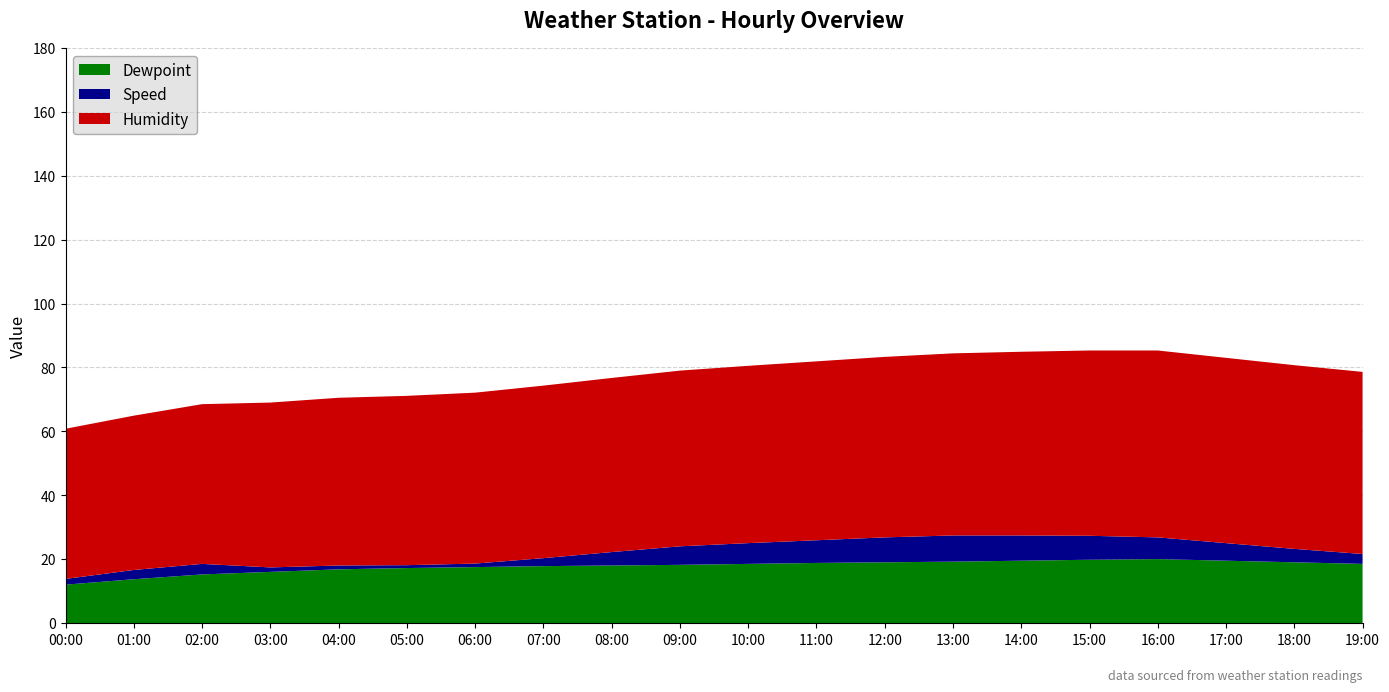

Reading left to right, extract all data points from this chart.

Dewpoint: 12.0	13.7	15.2	16.0	16.8	17.2	17.5	17.8	18.0	18.2	18.5	18.8	19.0	19.2	19.5	19.8	20.0	19.5	19.0	18.5
Speed: 1.8	2.9	3.3	1.4	1.2	0.9	1.1	2.5	4.2	5.8	6.5	7.1	7.8	8.2	7.9	7.5	6.8	5.5	4.2	3.1
Humidity: 47.0	48.3	50.0	51.6	52.5	53.0	53.5	54.0	54.5	55.0	55.5	56.0	56.5	57.0	57.5	58.0	58.5	58.0	57.5	57.0